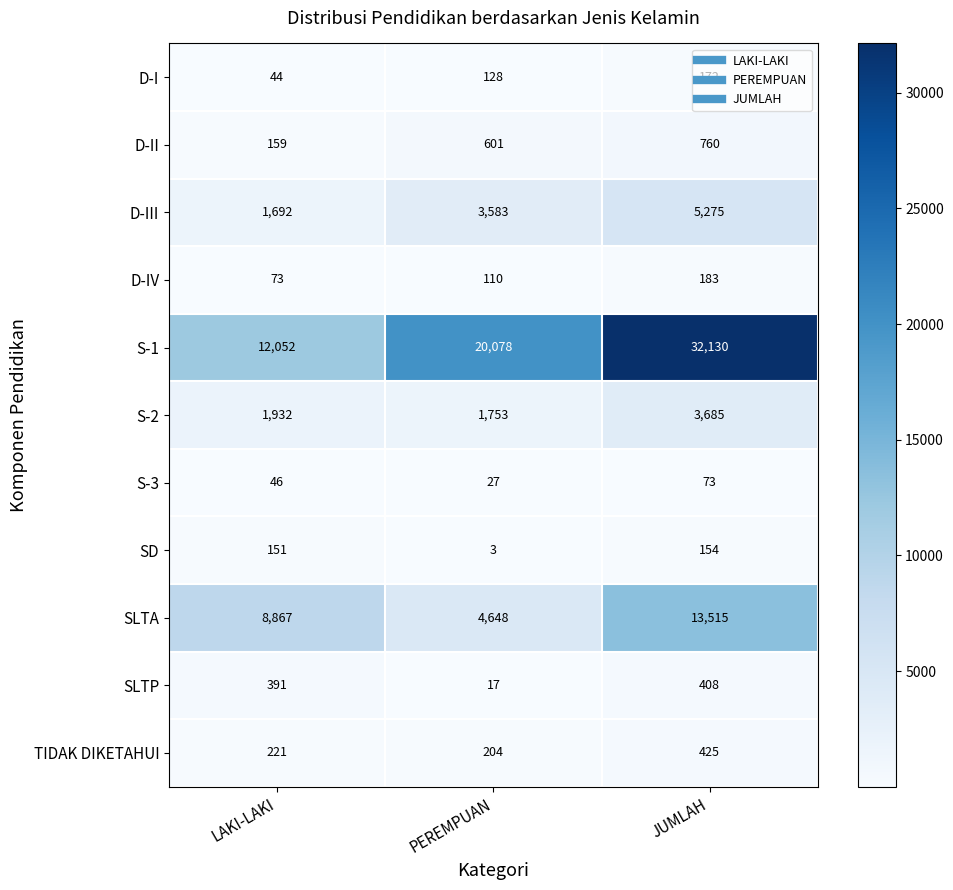

Count the D-IV values in the range 73 to 183.

3